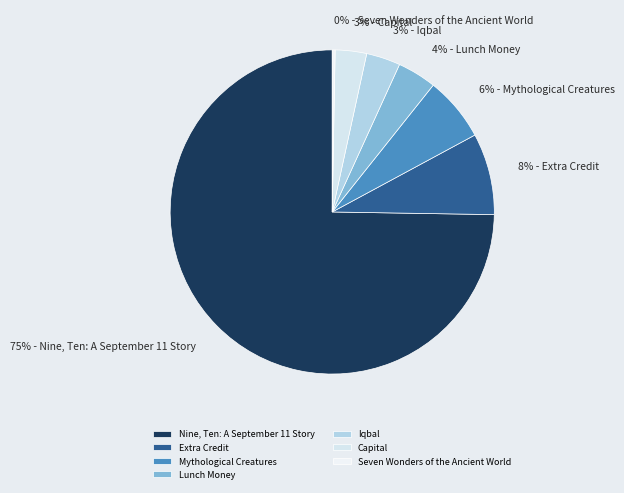

Rank the categories by value from highest to lowest.

Nine, Ten: A September 11 Story, Extra Credit, Mythological Creatures, Lunch Money, Iqbal, Capital, Seven Wonders of the Ancient World